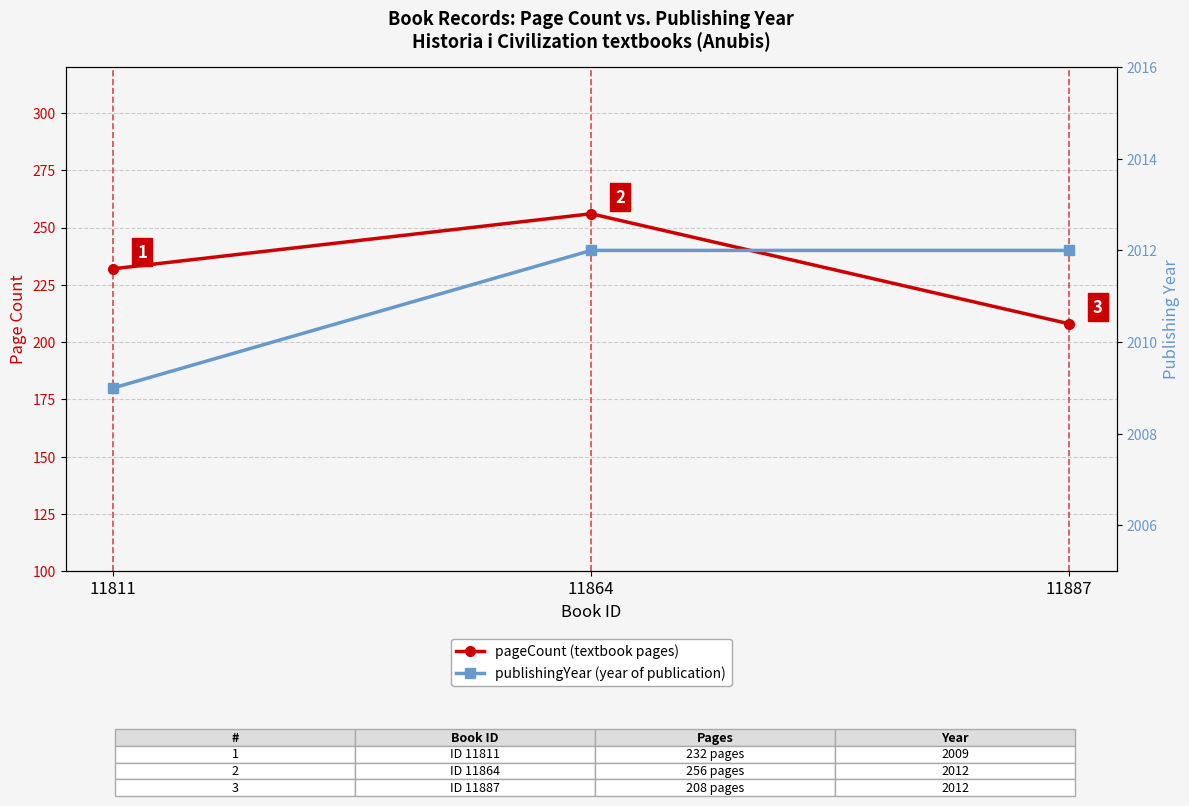

What is the average value of the pageCount series?

232